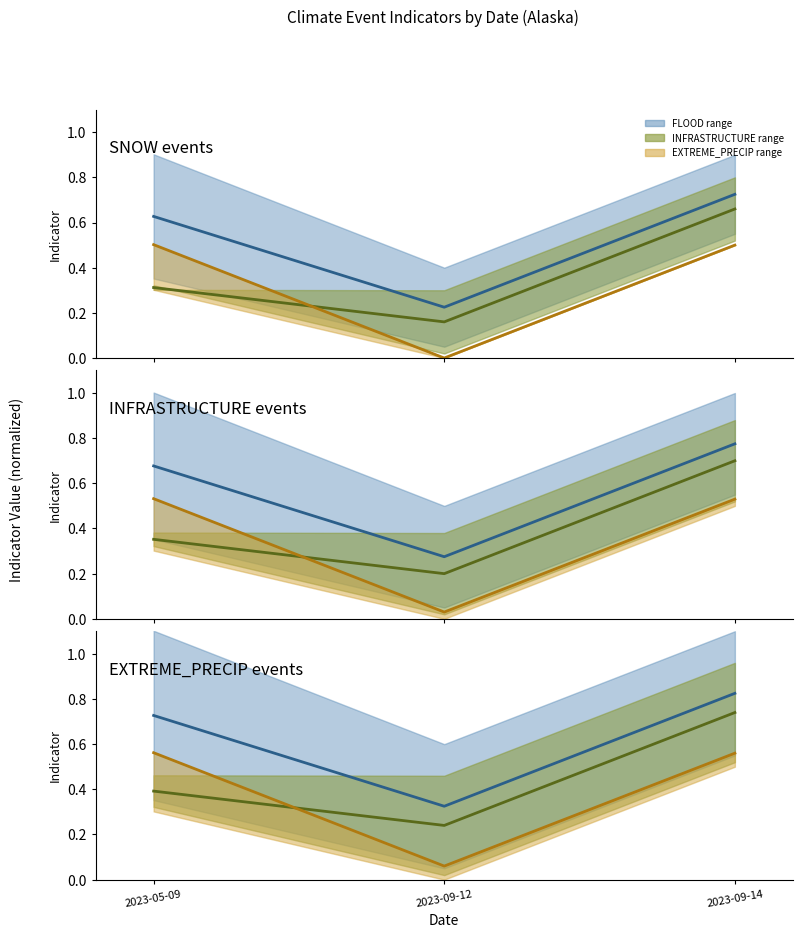

What is the total value across all series at 2023-09-12?

0.6